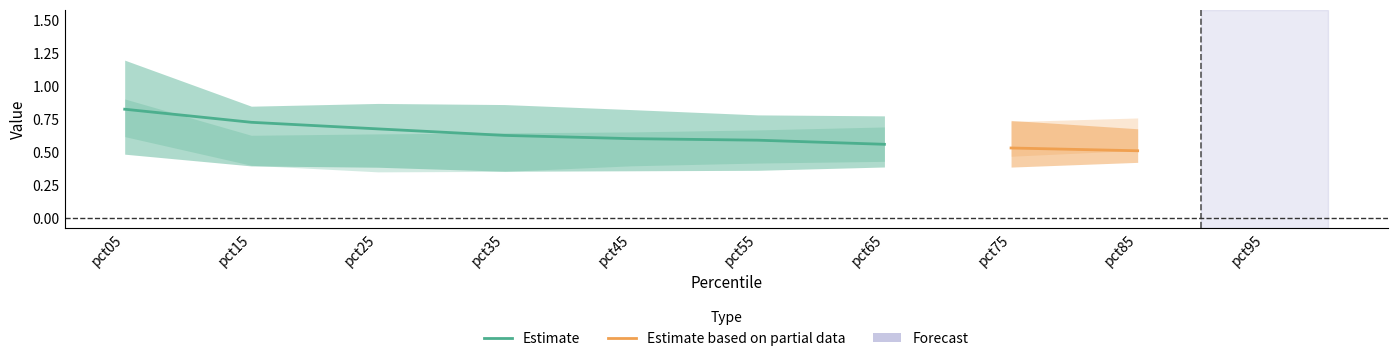

True or false: Estimate has a value of 0.6 at pct55.

True